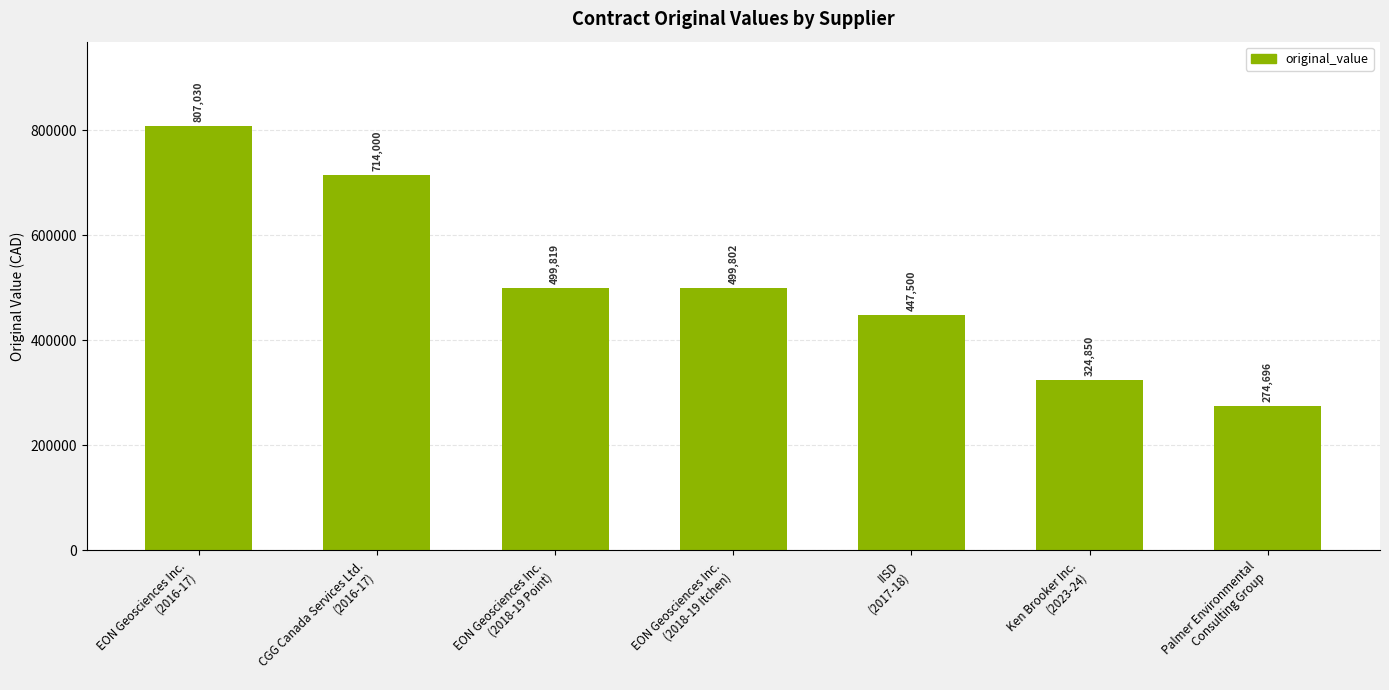

What is the difference between the values at Ken Brooker Inc.
(2023-24) and IISD
(2017-18)?

122650.0